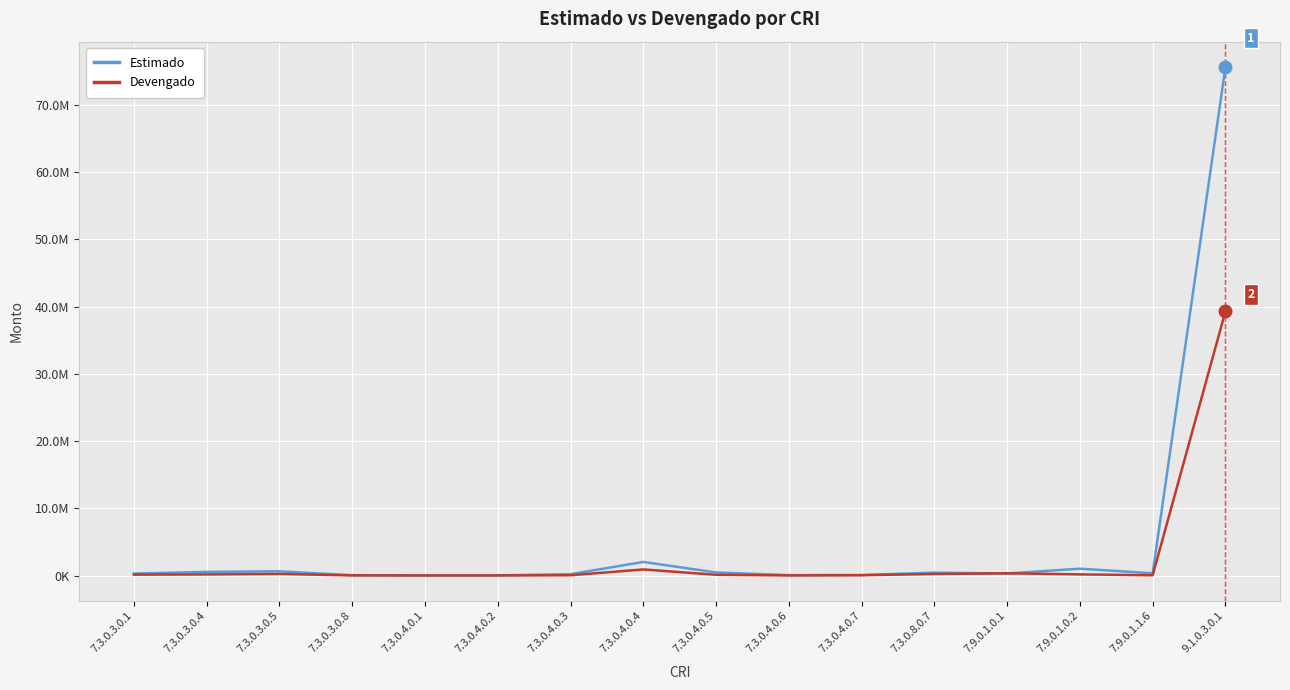

The Devengado series shows 12292.5 at 7.9.0.1.1.6. True or false?

False